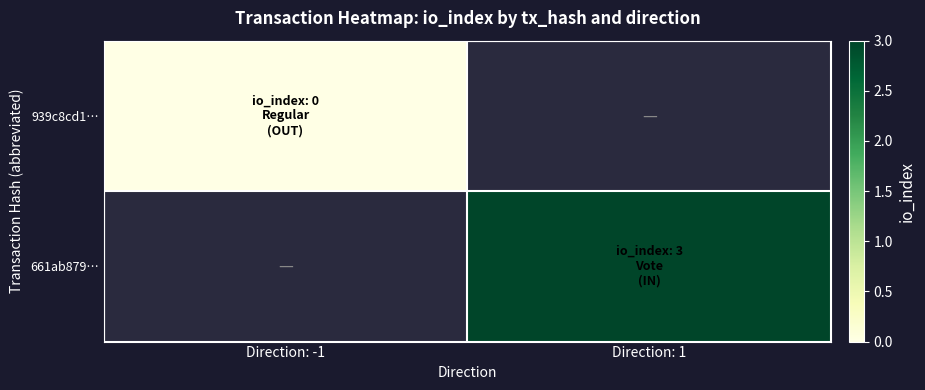

Count the number of categories in the chart.

2